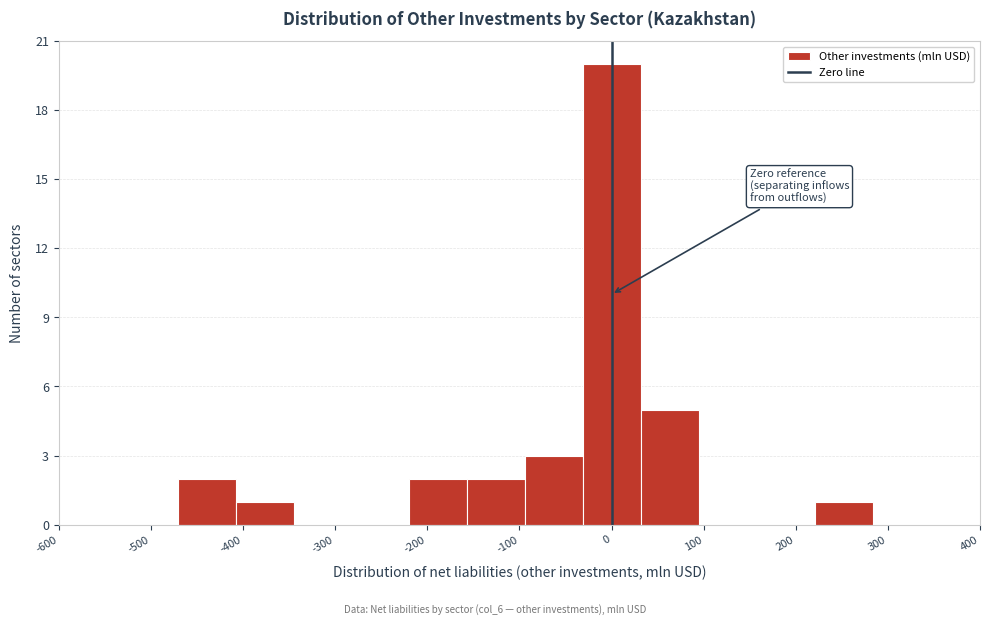

How tall is the bar that spans -90 to -30 on the x-axis? Neither the bar edges nor the heights are printed on the chart, so give them approximately, as read against the axes.

3